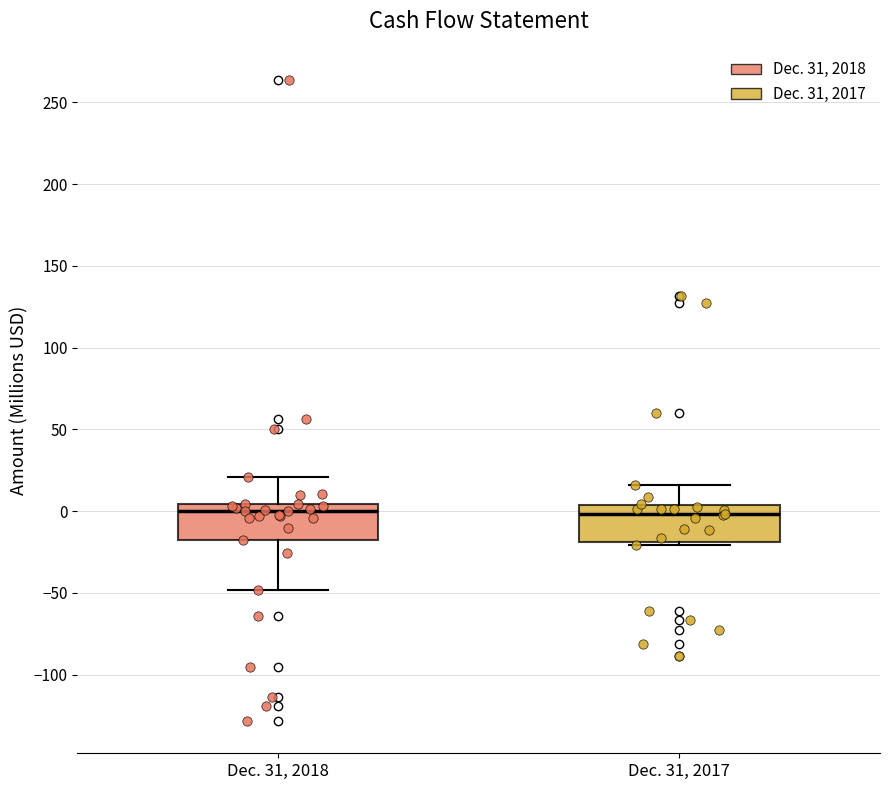

Where does the upper whisker of the box for Dec. 31, 2017 end on the y-axis? The values are not printed on the chart, so give them approximately, as read against the axis.

15